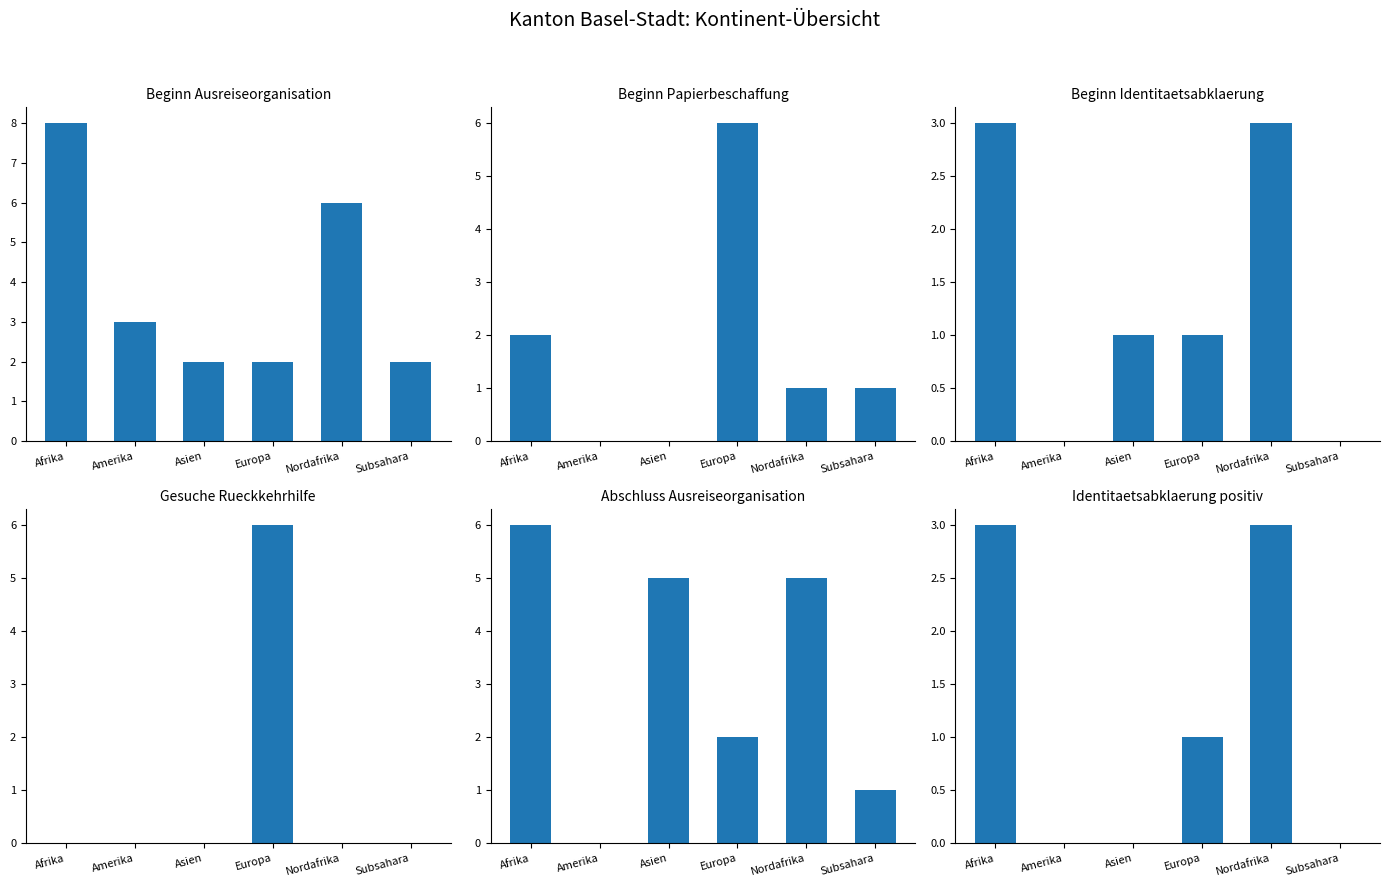

Reading left to right, extract all data points from this chart.

Beginn Ausreiseorganisation (col_15): Afrika=8	Amerika=3	Asien=2	Europa=2	Nordafrika=6	Subsahara=2
Beginn Papierbeschaffung (col_5): Afrika=2	Amerika=0	Asien=0	Europa=6	Nordafrika=1	Subsahara=1
Beginn Identitaetsabklaerung (col_1): Afrika=3	Amerika=0	Asien=1	Europa=1	Nordafrika=3	Subsahara=0
Gesuche Rueckkehrhilfe (col_11): Afrika=0	Amerika=0	Asien=0	Europa=6	Nordafrika=0	Subsahara=0
Abschluss Ausreiseorganisation (col_16): Afrika=6	Amerika=0	Asien=5	Europa=2	Nordafrika=5	Subsahara=1
Identitaetsabklaerung positiv (col_2): Afrika=3	Amerika=0	Asien=0	Europa=1	Nordafrika=3	Subsahara=0